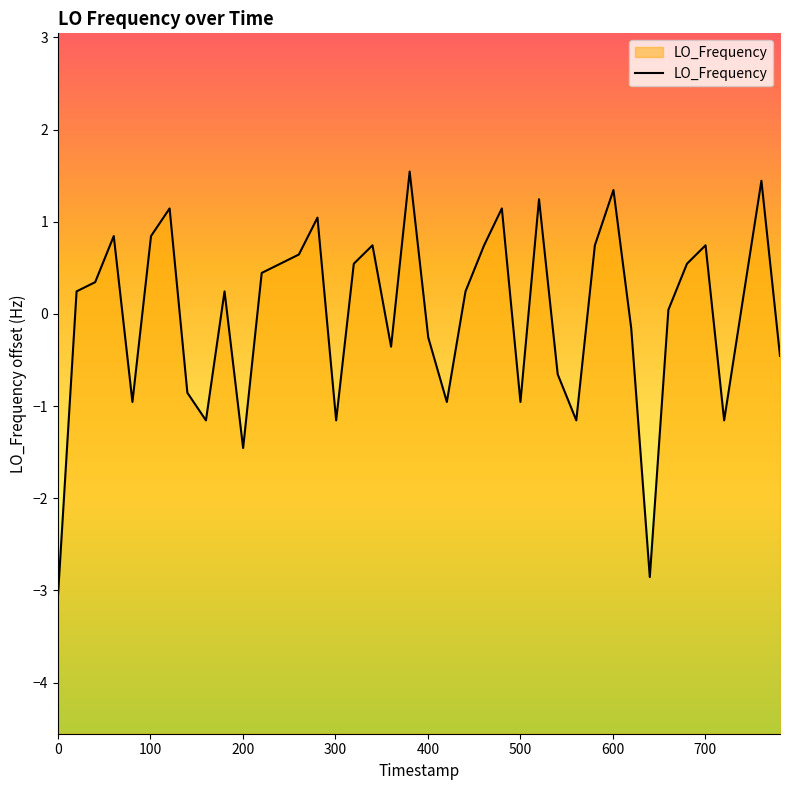

What is the difference between the maximum and minimum values?

4.6